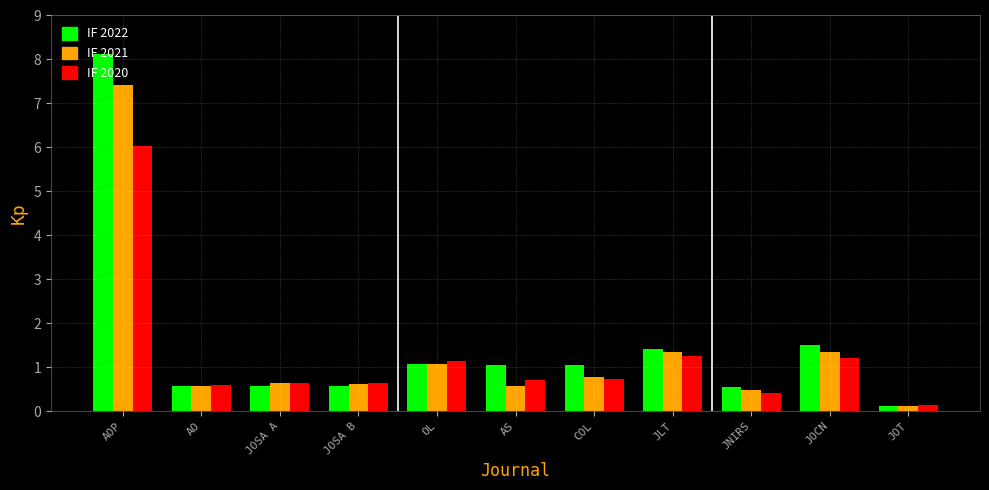

Which series has the largest range (max minus min)?

IF 2022